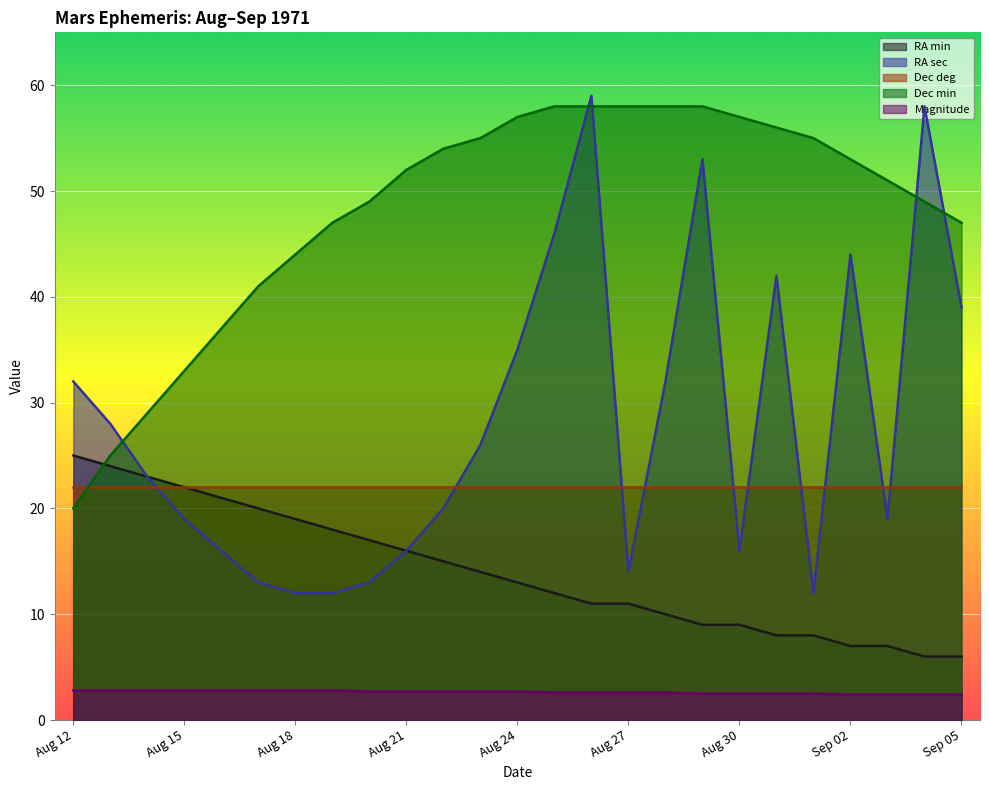

What is the difference between the RA min values at Aug 31 and Aug 12?

17.0